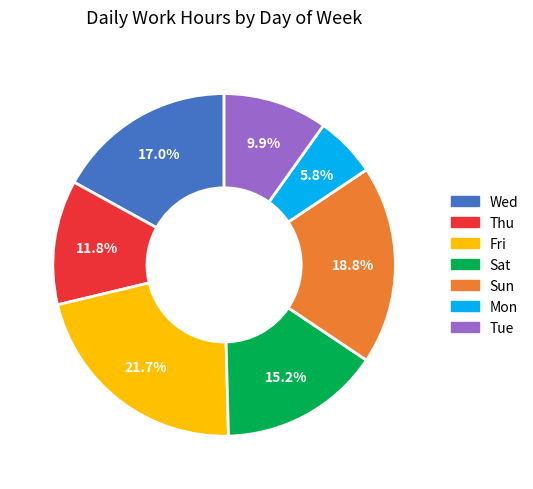

Which slice is the largest?

Fri